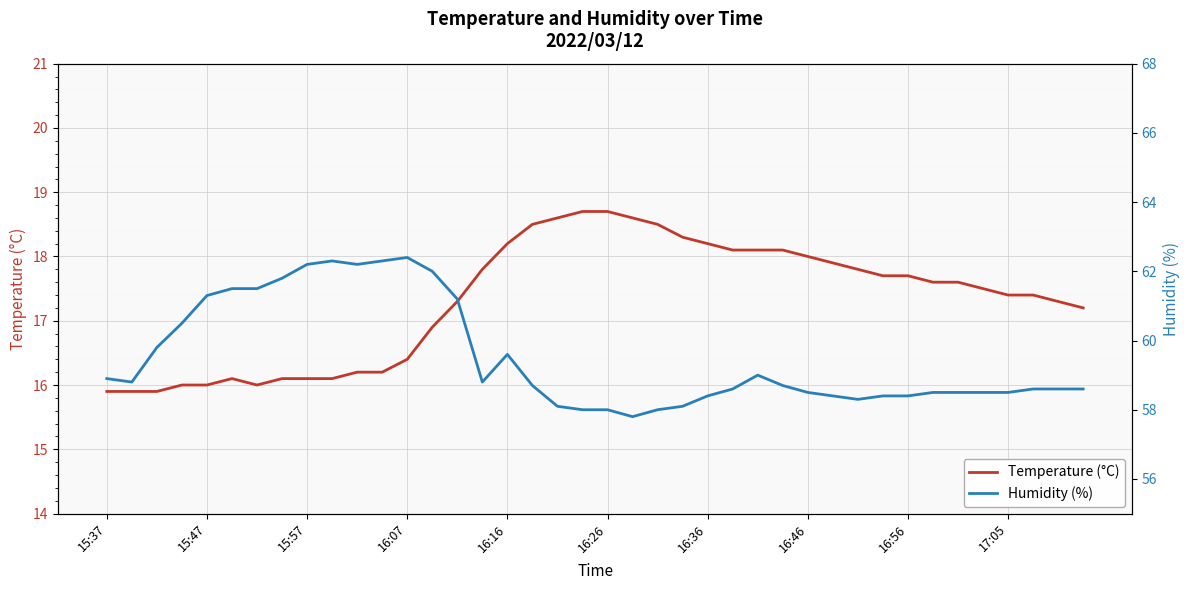

True or false: Temperature (°C) and Humidity (%) cross at least once.

False